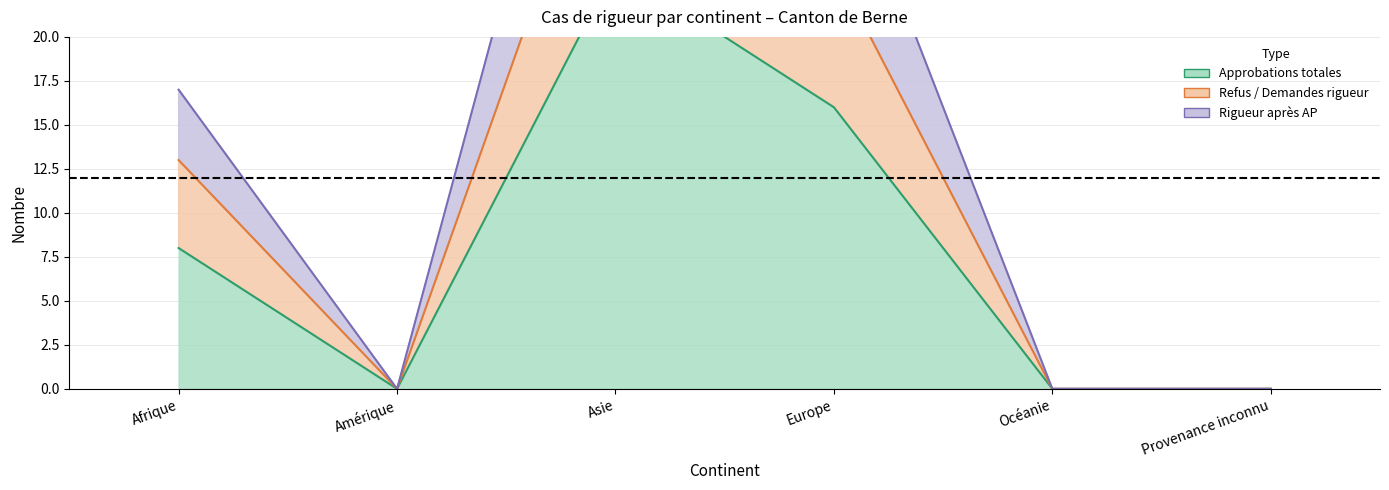

The value of Demandes (rigueur après AP) at Europe is 43. True or false?

False